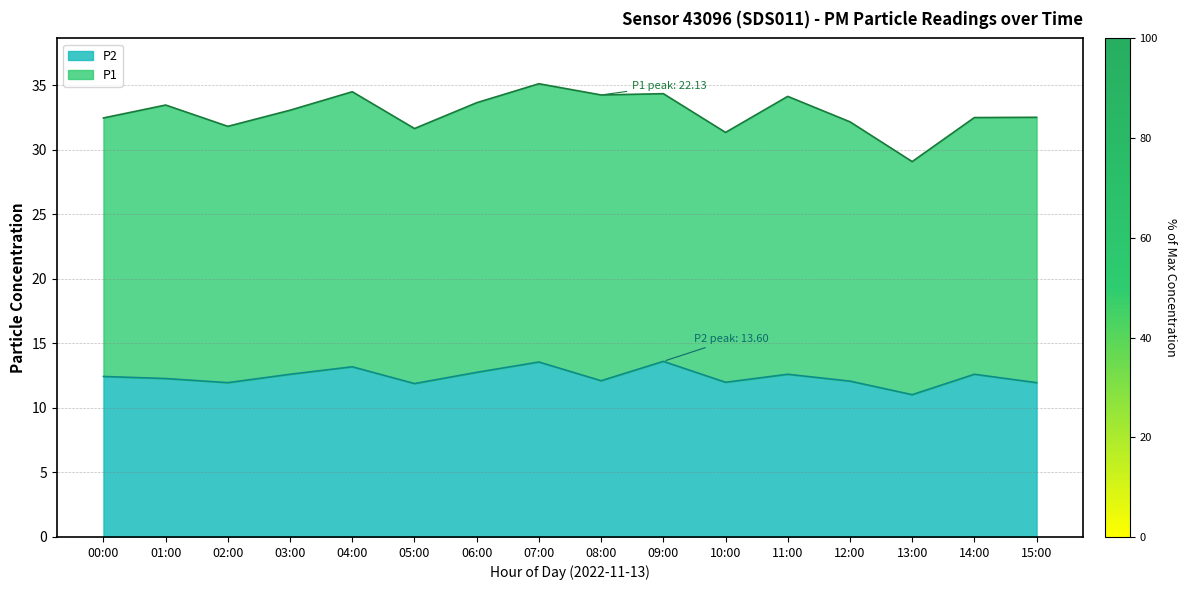

What is the difference between the values at 00:00 and 12:00?

0.4